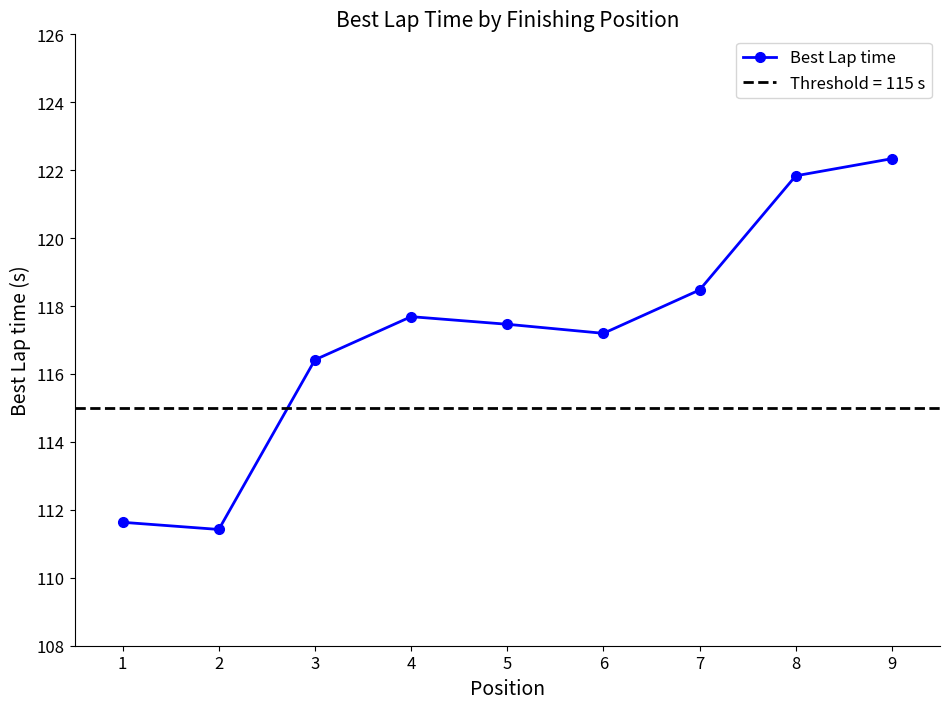

What is the difference between the values at 4 and 5?

0.2